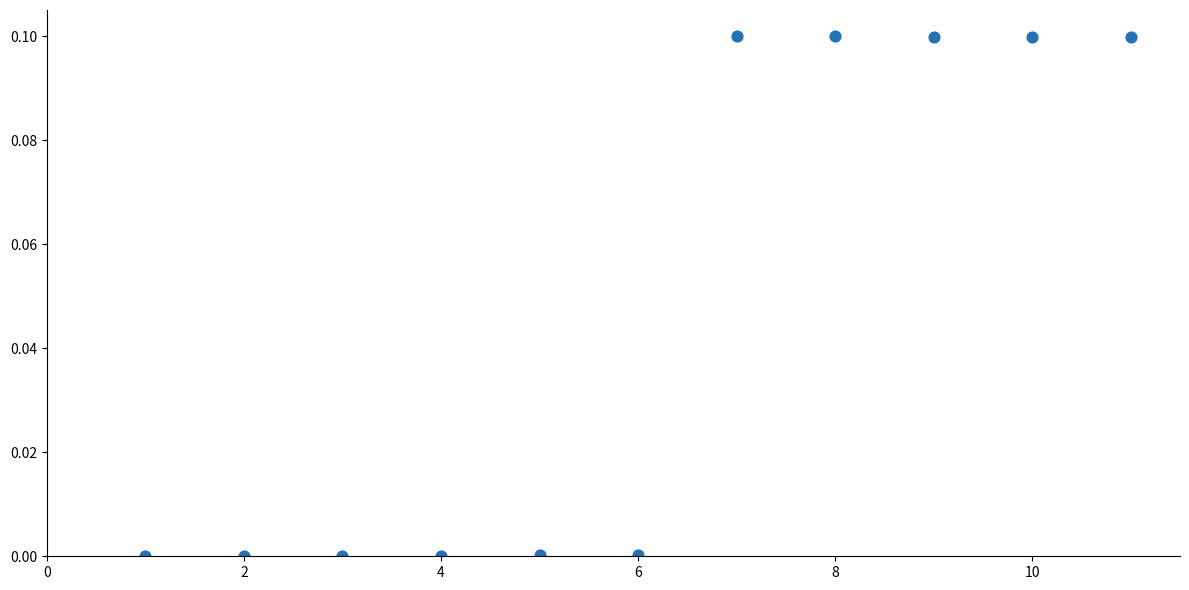

What is the average X value?

6.0